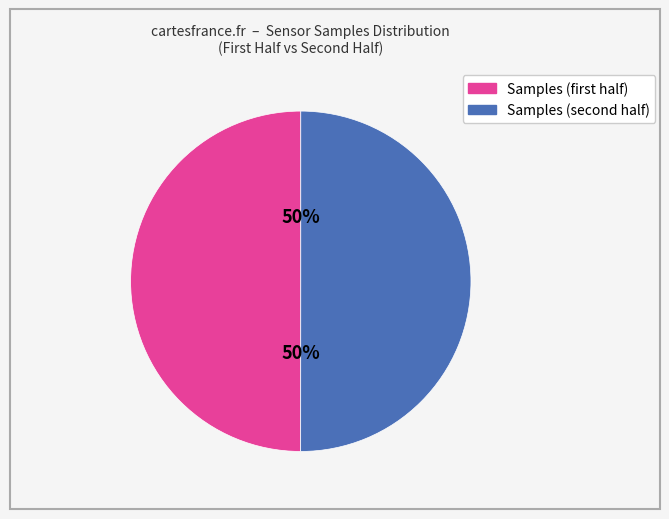

To the nearest percent, what is the average slice percentage?

50%